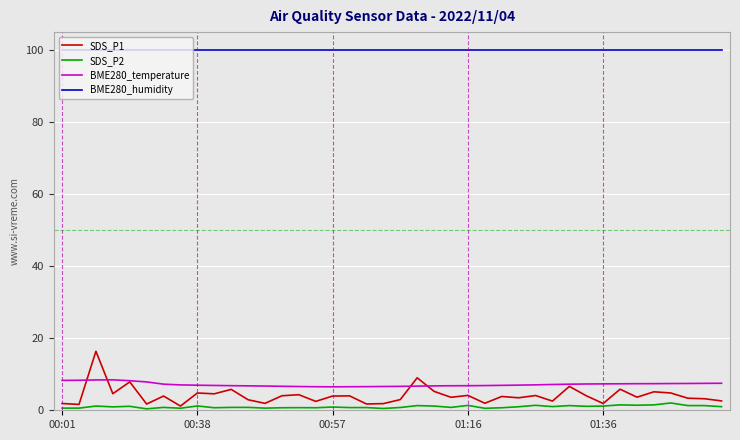

Which series has the widest spread of values?

SDS_P1